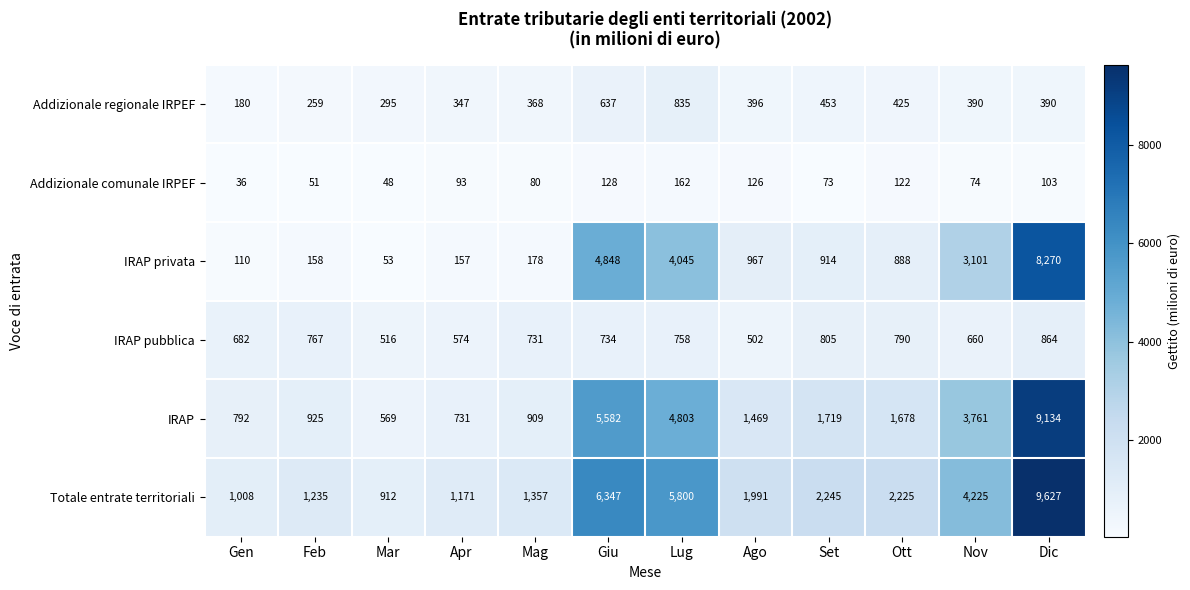

The IRAP pubblica series shows 206 at Lug. True or false?

False